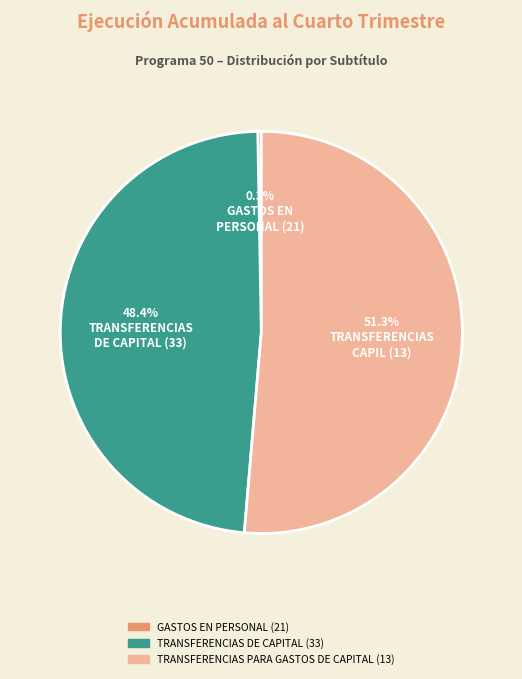

To the nearest percent, what percentage of the pie is TRANSFERENCIAS DE CAPITAL?

48%